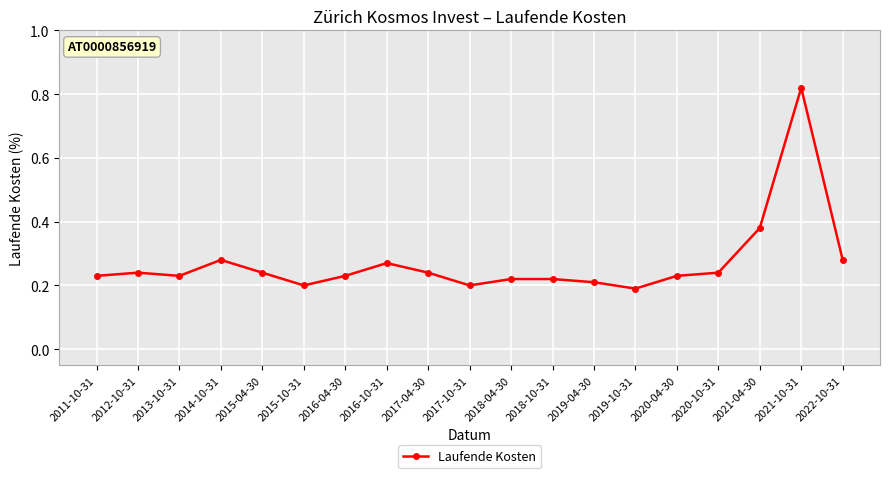

Does the chart display data point markers on the line(s)?

Yes